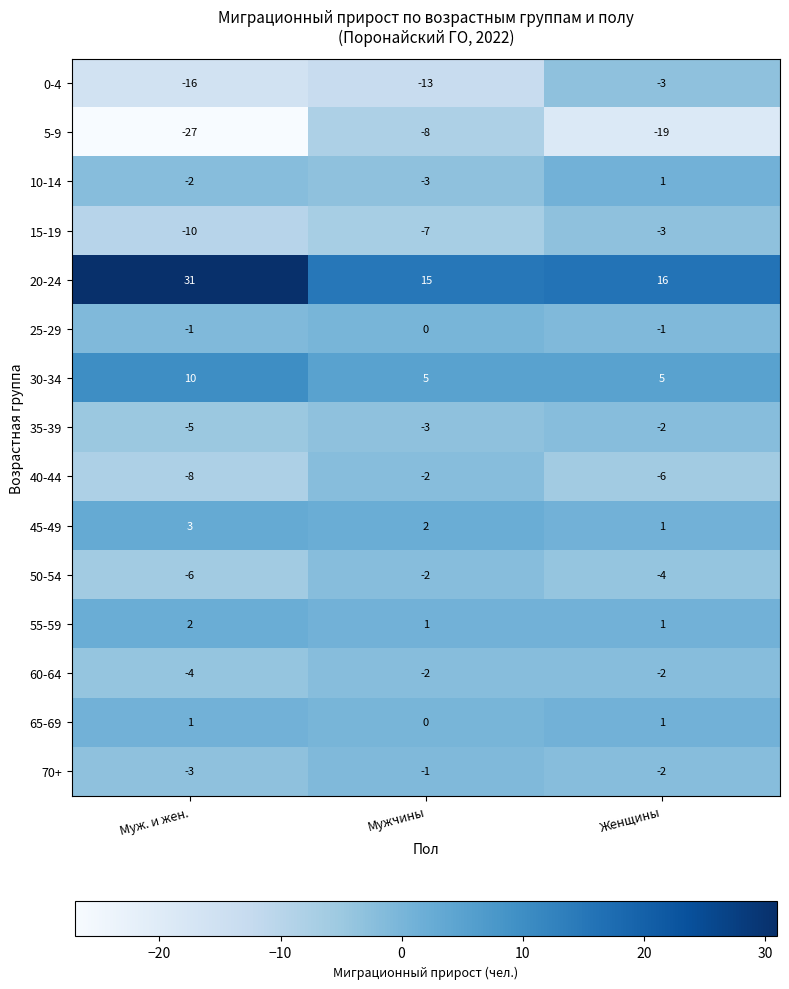

What is the difference between the maximum and minimum values in the 30-34 series?

5